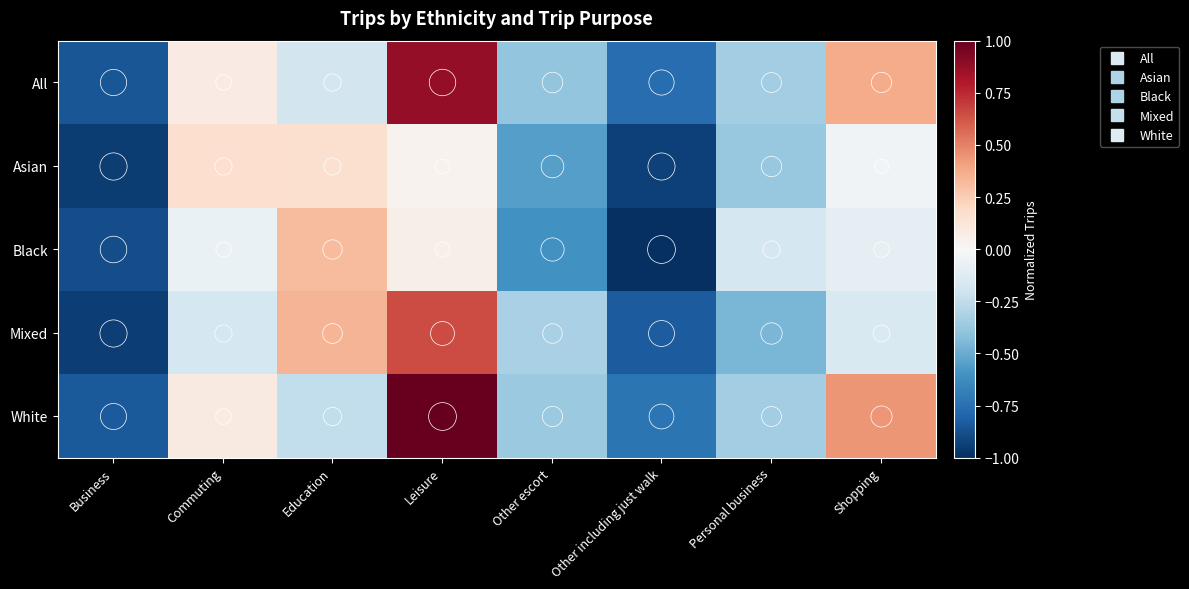

Which category has the lowest value across all series?

Other including just walk